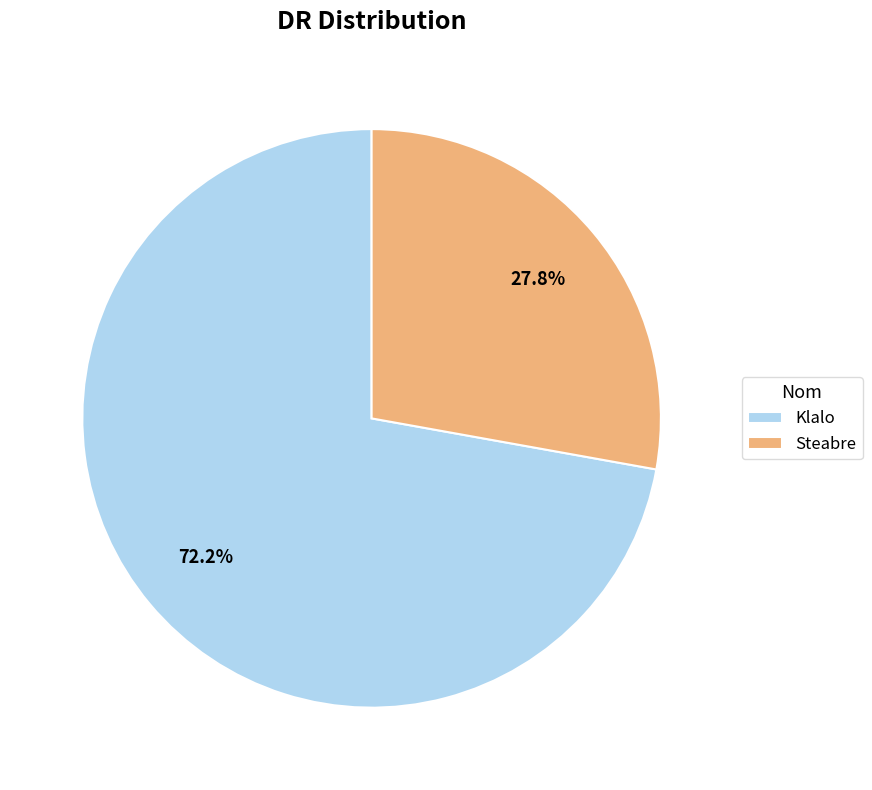

The Klalo slice represents 72% of the pie. True or false?

True